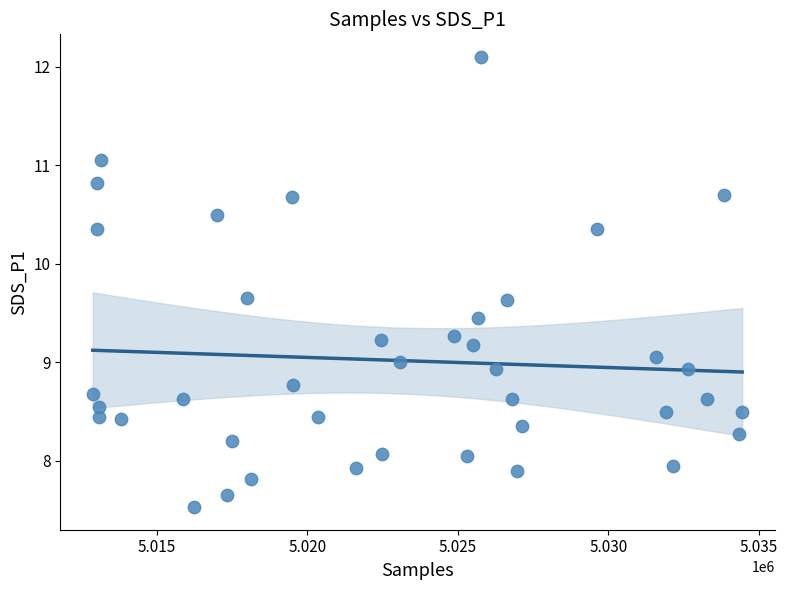

What is the range of Y values (max minus min)?

4.6